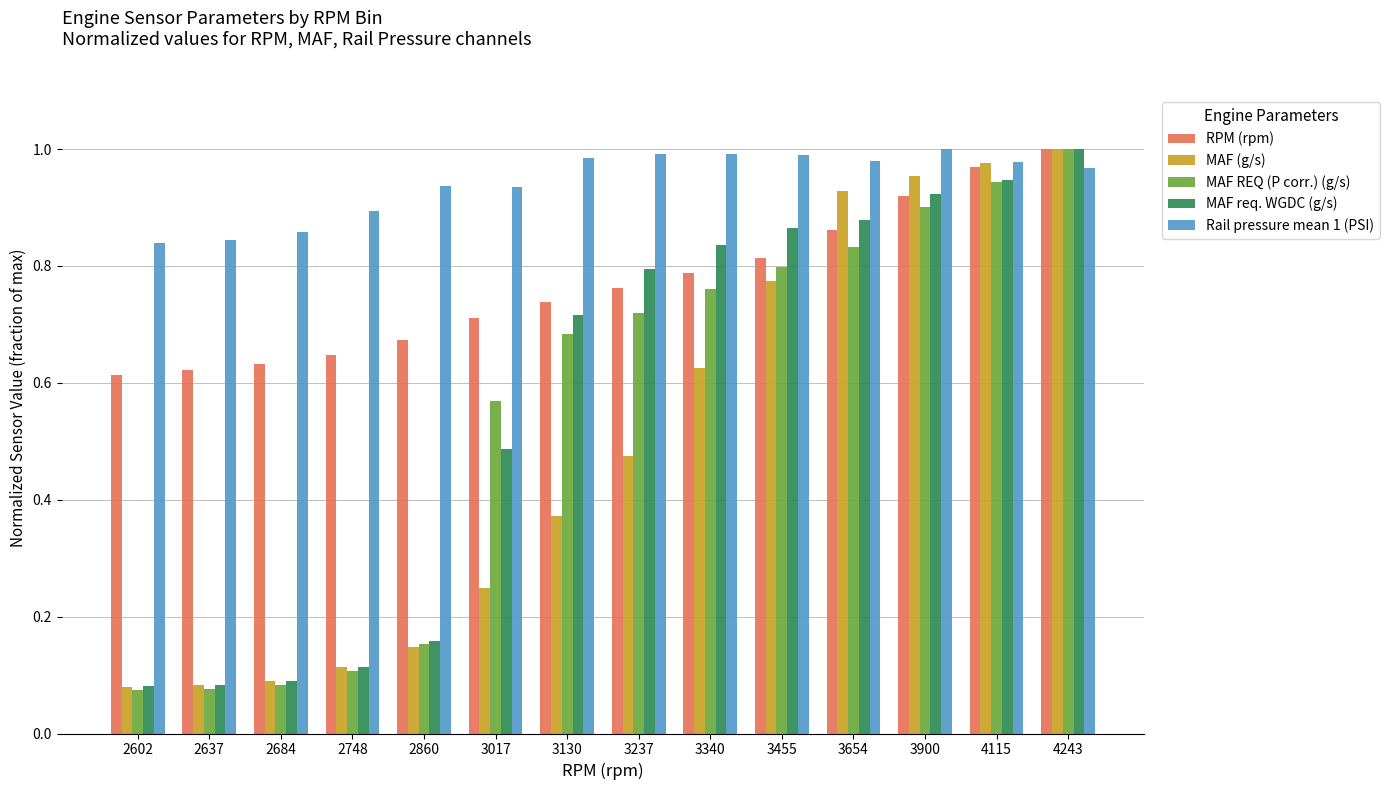

Is the value of MAF (g/s) at 2602 greater than the value of MAF REQ (P corr.) (g/s) at 2748?

No